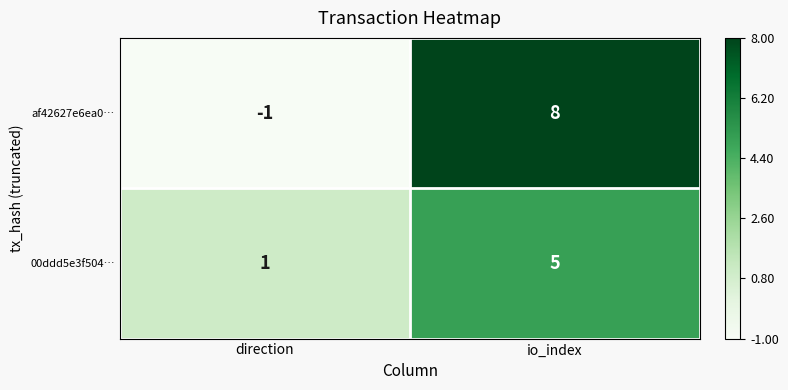

At which label is af42627e6ea0… closest to 3?

direction